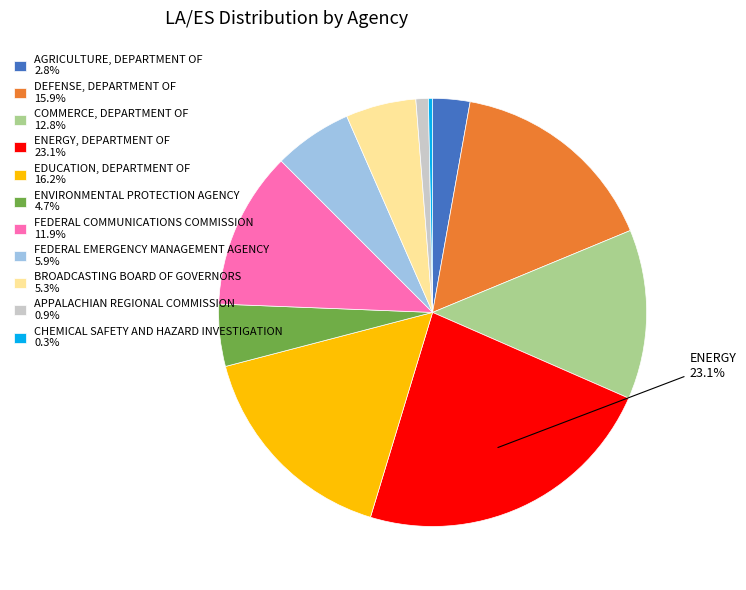

To the nearest percent, what is the average slice percentage?

9%